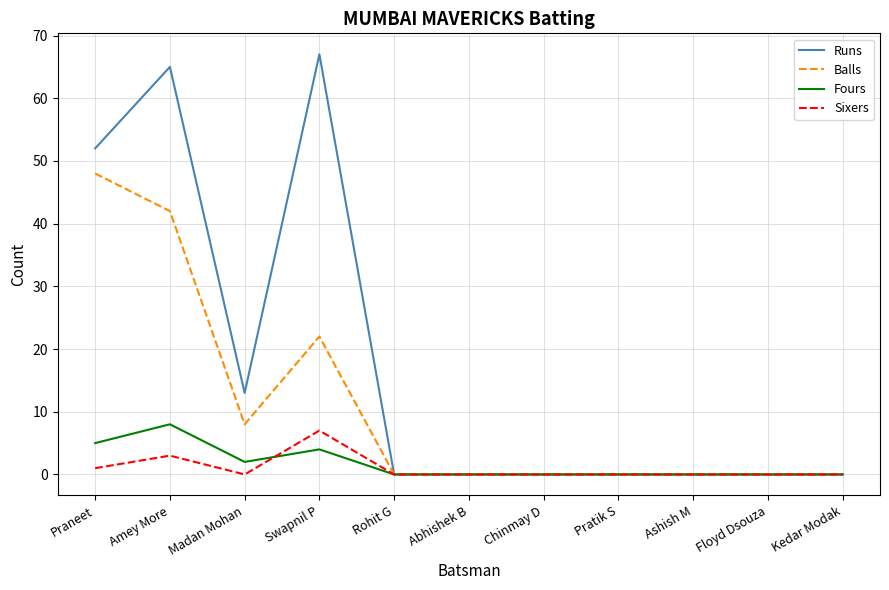

At which category does Sixers reach its first local valley?

Madan Mohan